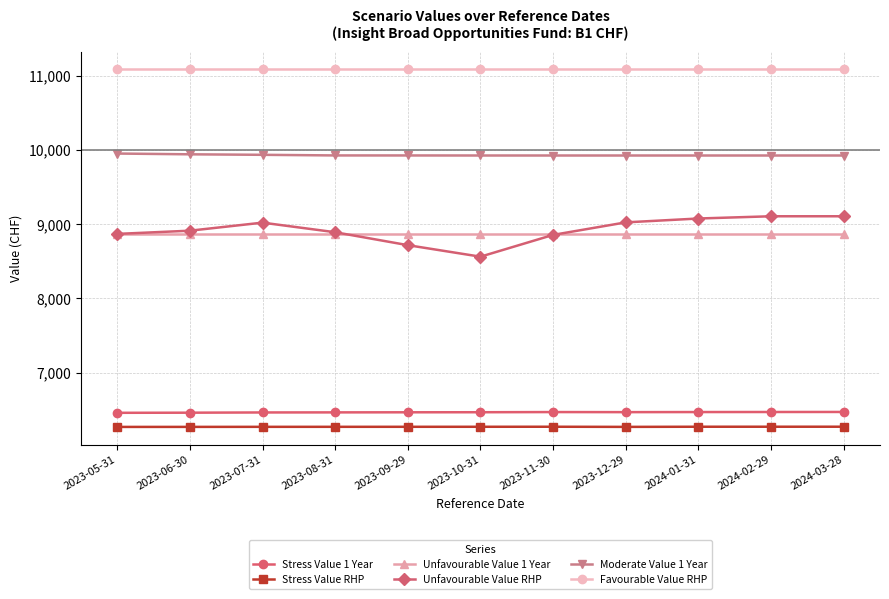

What is the difference between the highest and lowest values at 2023-10-31?

4814.4